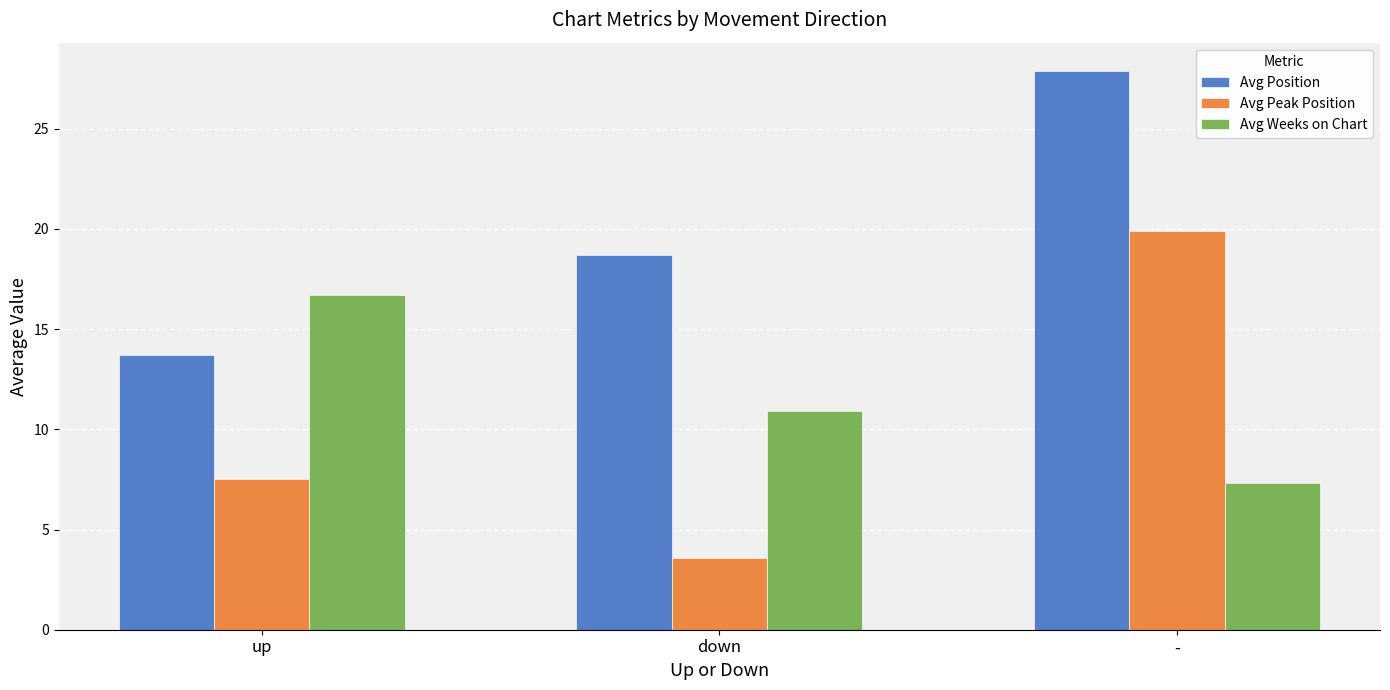

Which series has the largest total across all categories?

Avg Position